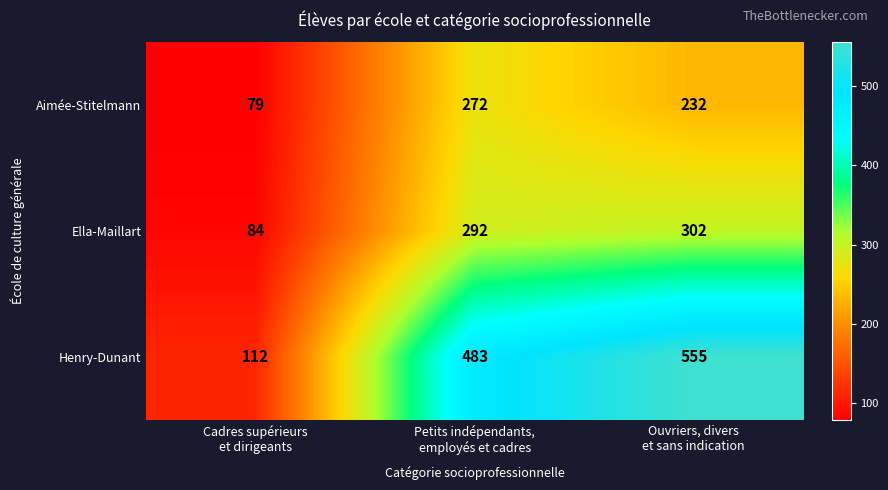

What is the maximum value for Ella-Maillart?

302